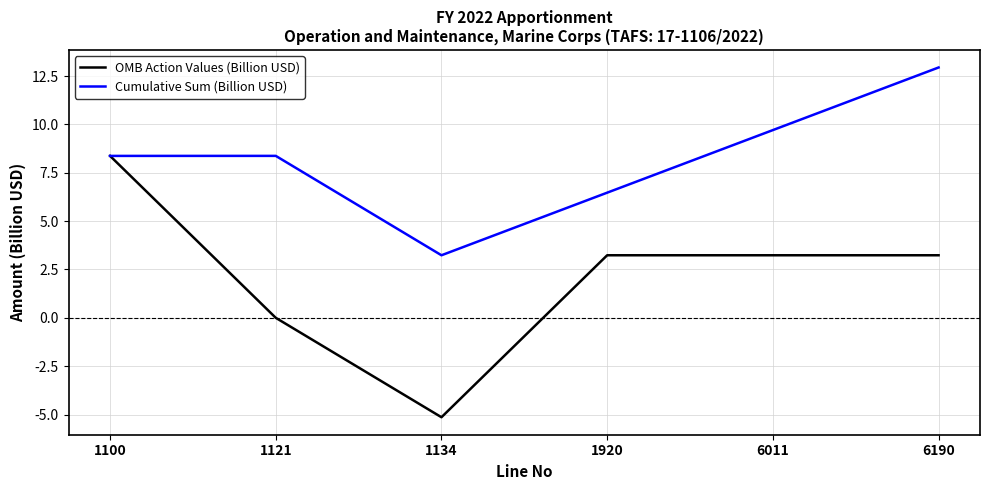

What is the smallest value displayed?

-5.1